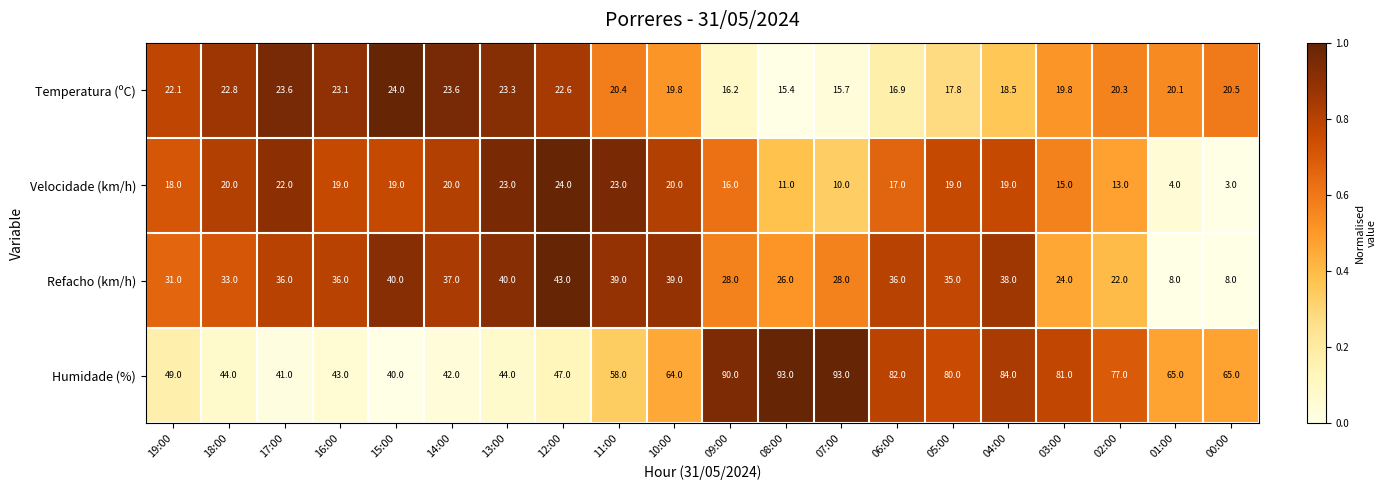

What is the difference between the second highest and minimum values in the Temperatura (ºC) series?

8.2